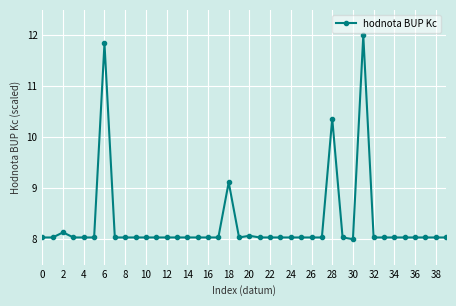

Does the chart display data point markers on the line(s)?

Yes